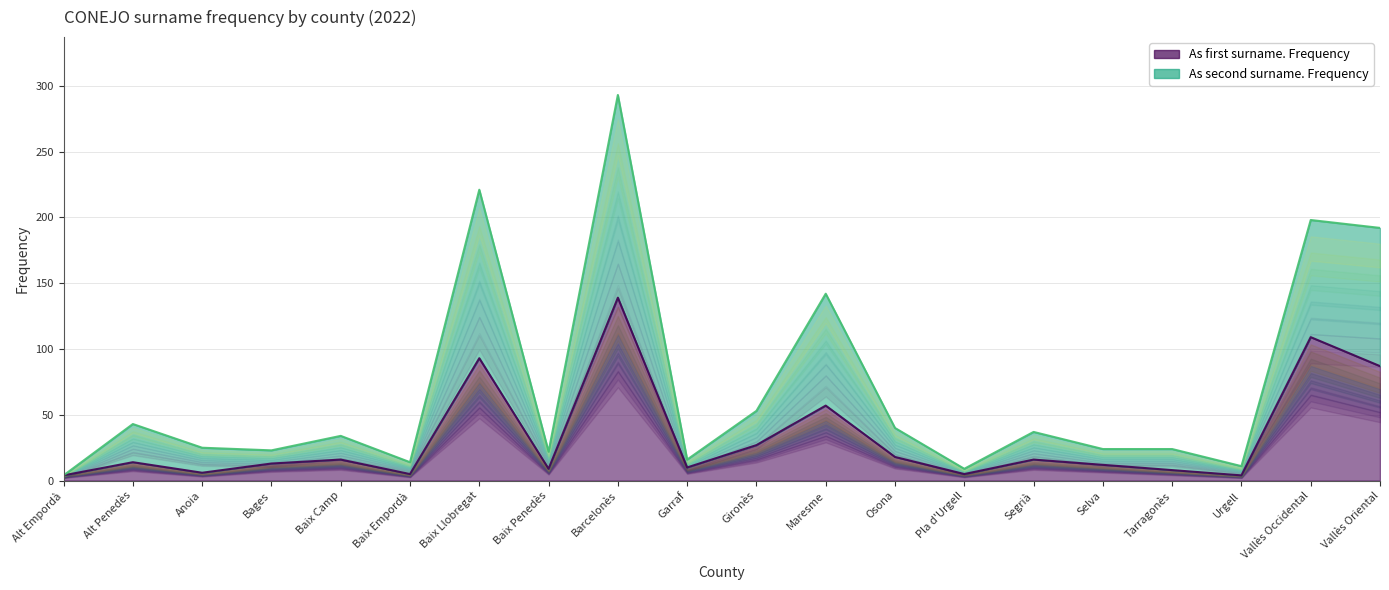

Reading right to left, extract all data points from this chart.

As first surname. Frequency: 87	109	4	8	12	16	5	18	57	27	10	139	9	93	5	16	13	6	14	4
As second surname. Frequency: 192	198	11	24	24	37	9	40	142	53	16	293	22	221	14	34	23	25	43	4